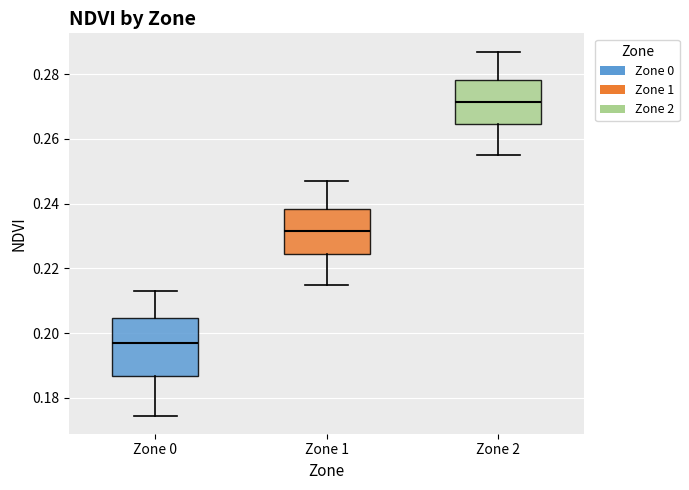

Reading left to right, transcribe this box plot: for each box, give where its median line is, the range the box spans, and where its two whiskers end, as read against the y-axis. The values are not printed on the chart, so give them approximately, as read against the axis.

Zone 0: median 0.196, box 0.186 to 0.204, whiskers 0.174 to 0.214
Zone 1: median 0.232, box 0.224 to 0.238, whiskers 0.216 to 0.248
Zone 2: median 0.272, box 0.264 to 0.278, whiskers 0.256 to 0.288